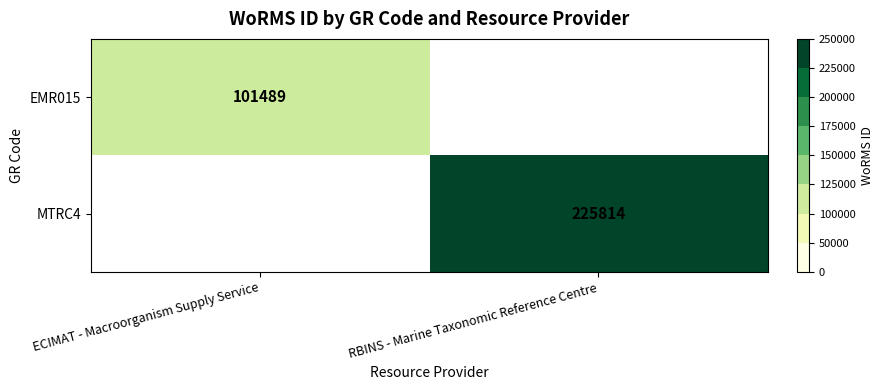

Is it true that MTRC4 equals 302962 at RBINS - Marine Taxonomic Reference Centre?

False